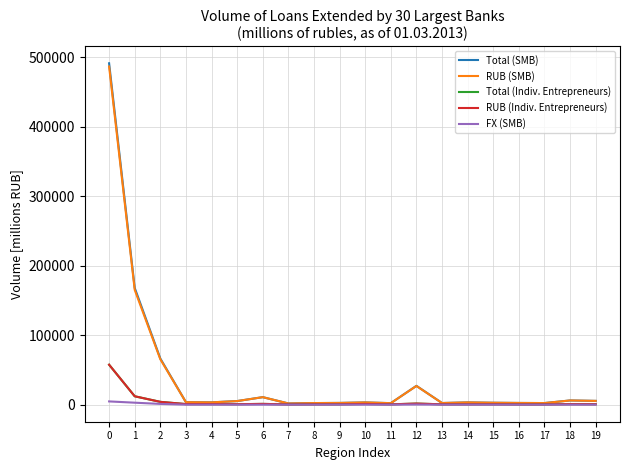

What is the average value of the FX (SMB) series?

441